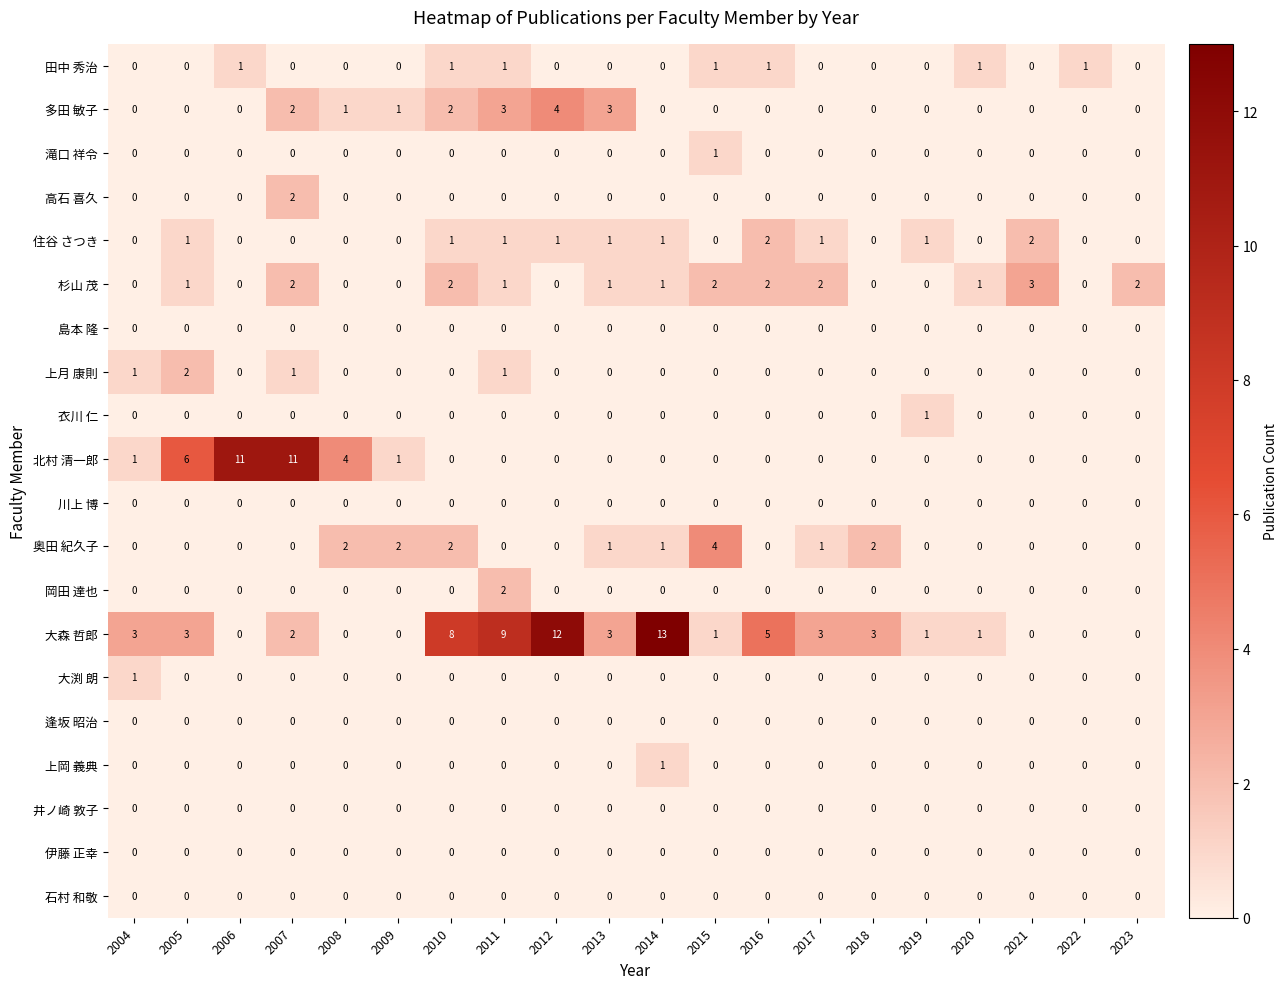

Which series has the largest range (max minus min)?

大森 哲郎